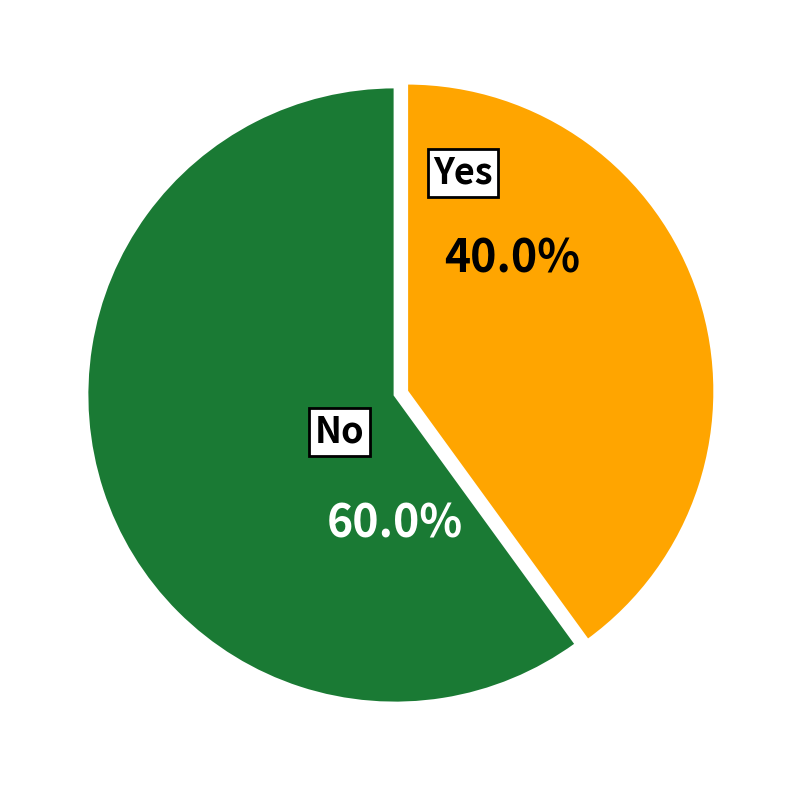

How many slices are in this pie chart?

2